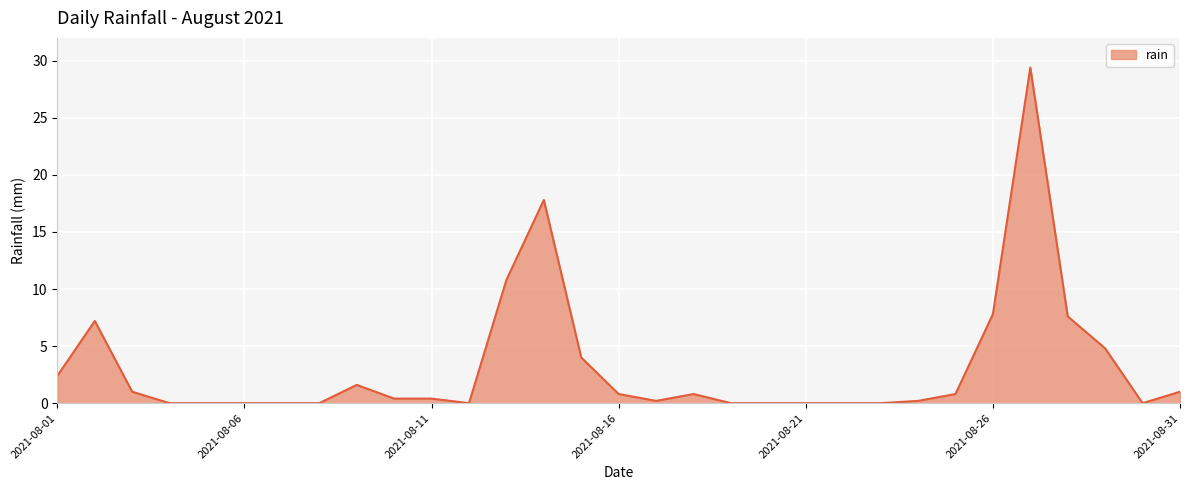

What is the difference between the maximum and minimum values?

29.4